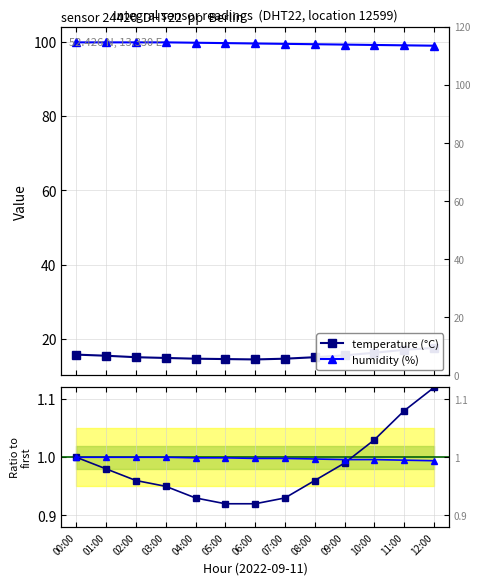

Between 09:00 and 03:00, which is larger?

09:00